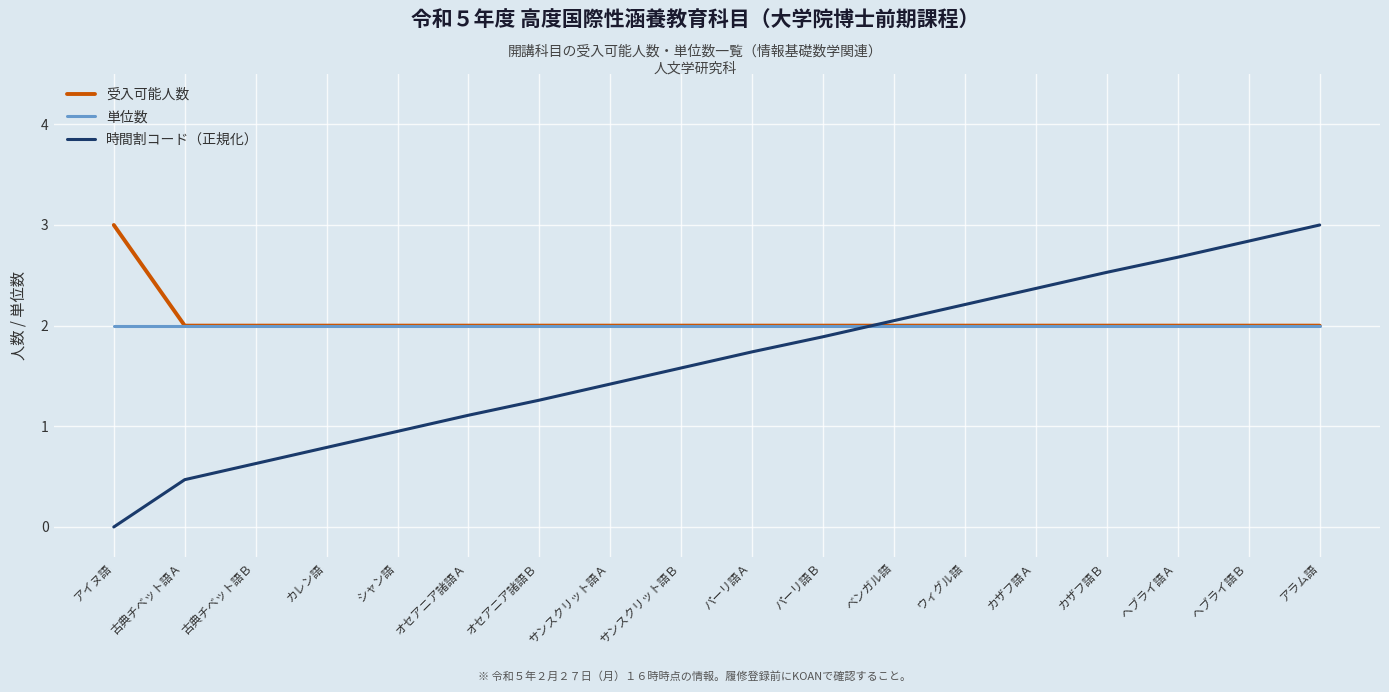

Which series changed the most between カレン語 and オセアニア諸語Ｂ?

時間割コード（正規化）